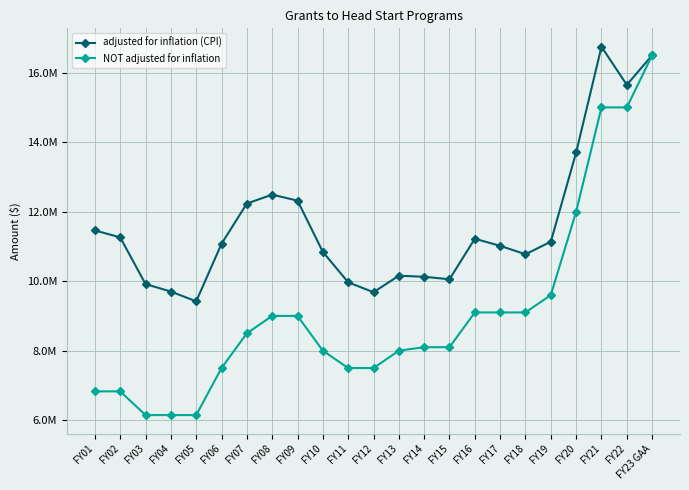

Which has a higher value, FY13 or FY19?

FY19